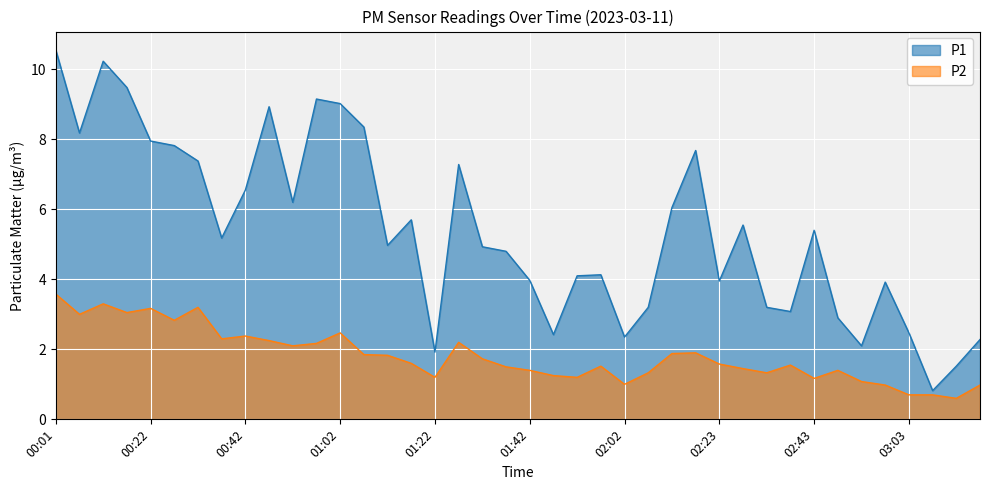

What is the sum of all P2 values?

72.7